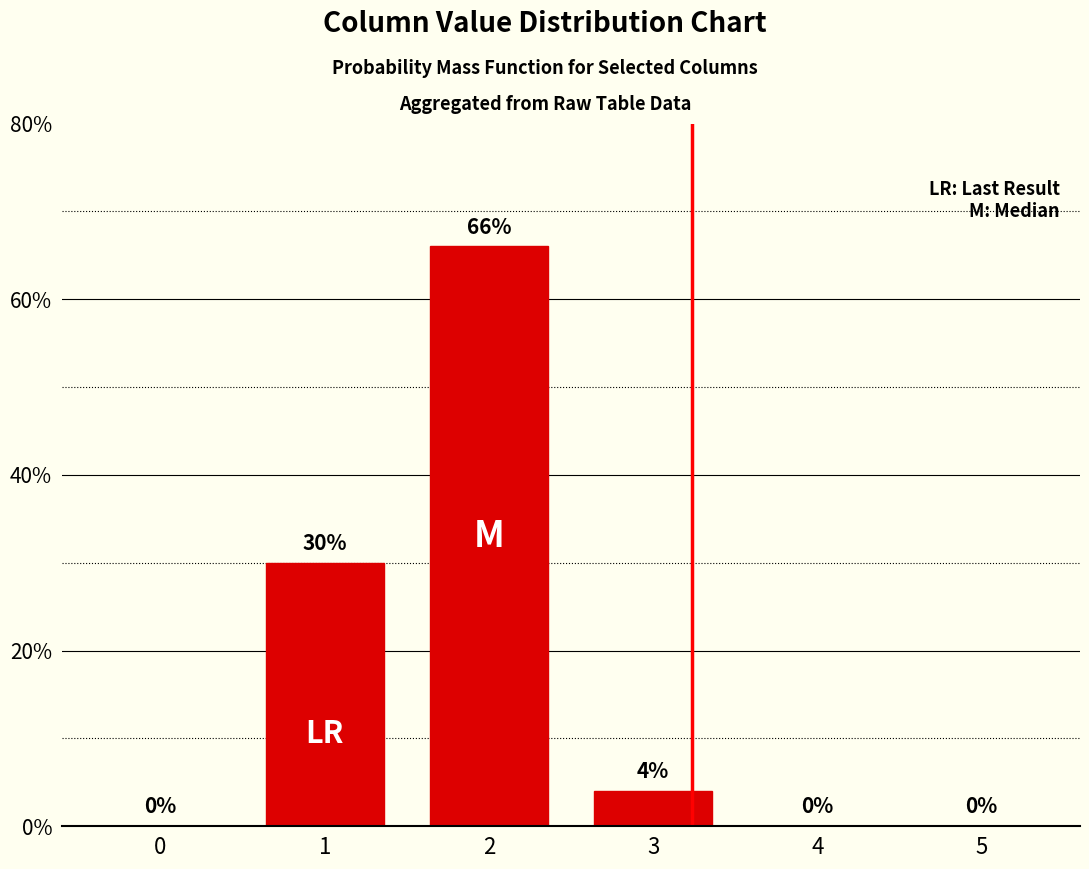

What is the sum of all values?

100